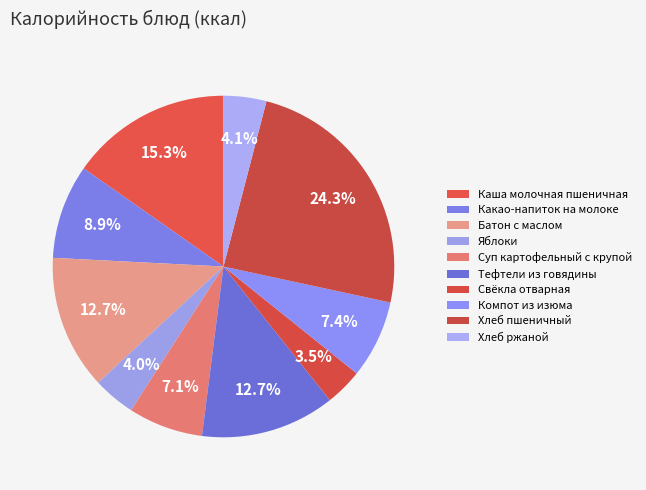

How many slices are in this pie chart?

10